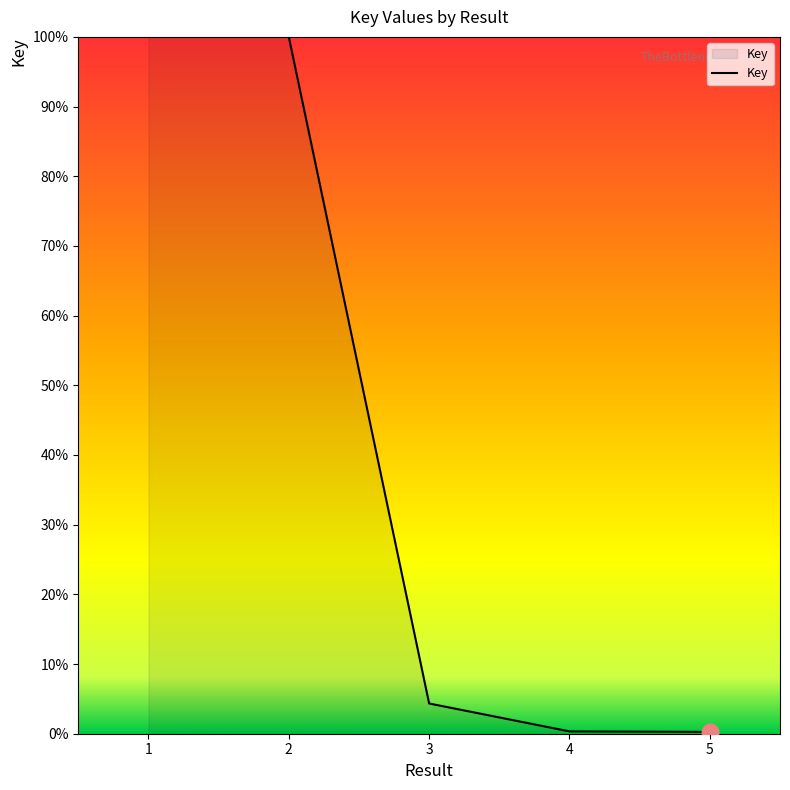

Between 2 and 5, which is larger?

2